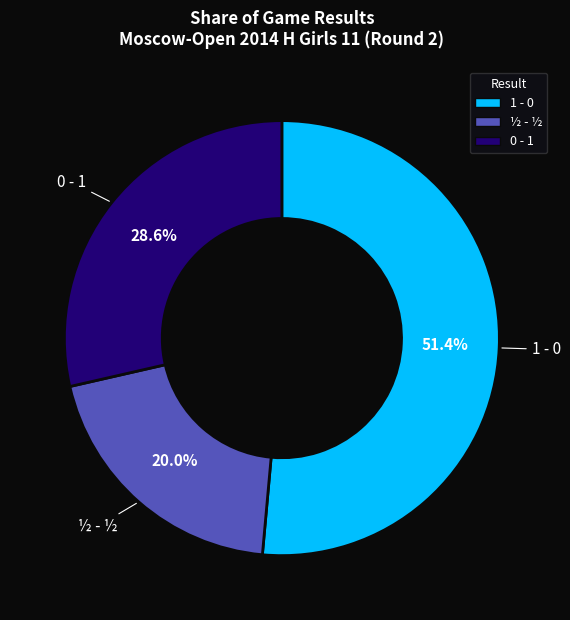

What is the total percentage of 0 - 1 and ½ - ½?

48.6%